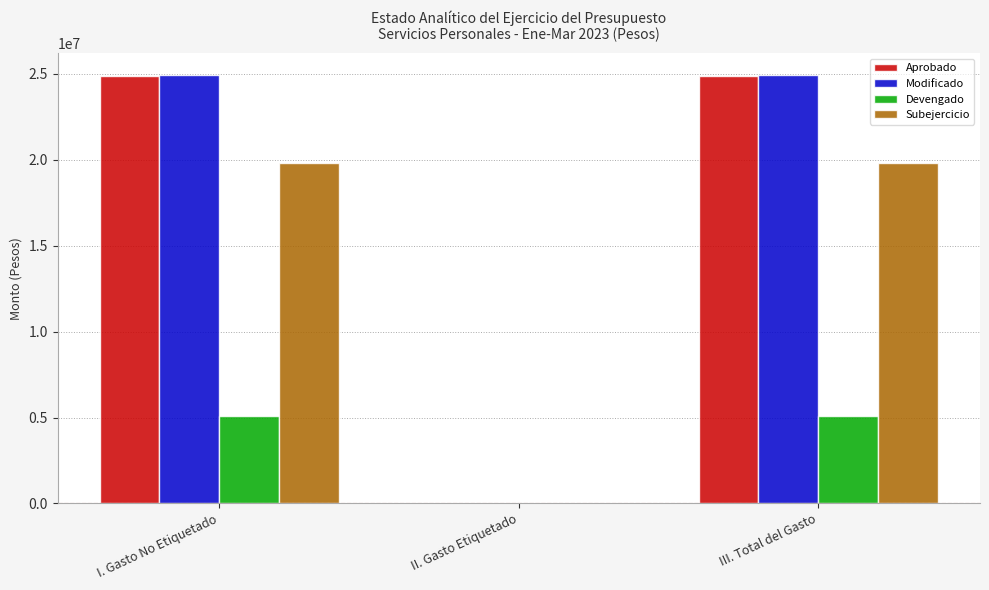

What value does the Modificado series have at III. Total del Gasto?

24936636.0